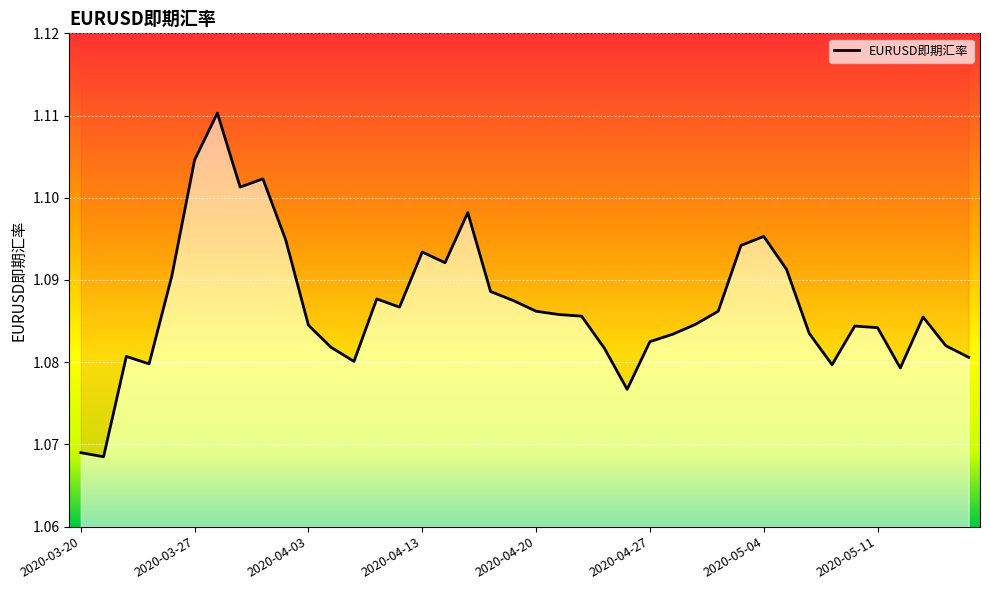

The value at 24 is 1.5. True or false?

False